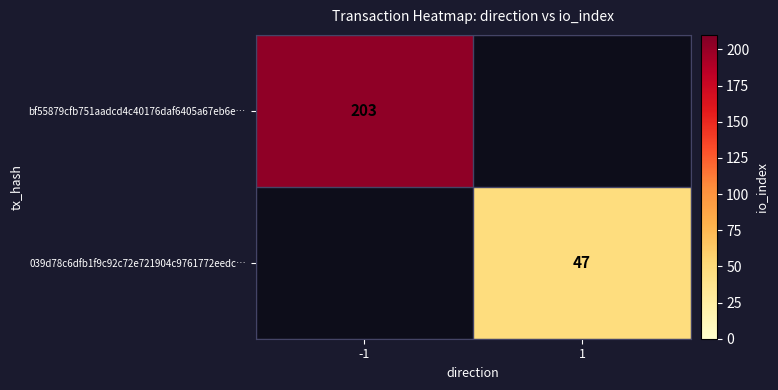

What is the minimum value shown in the chart?

47.0